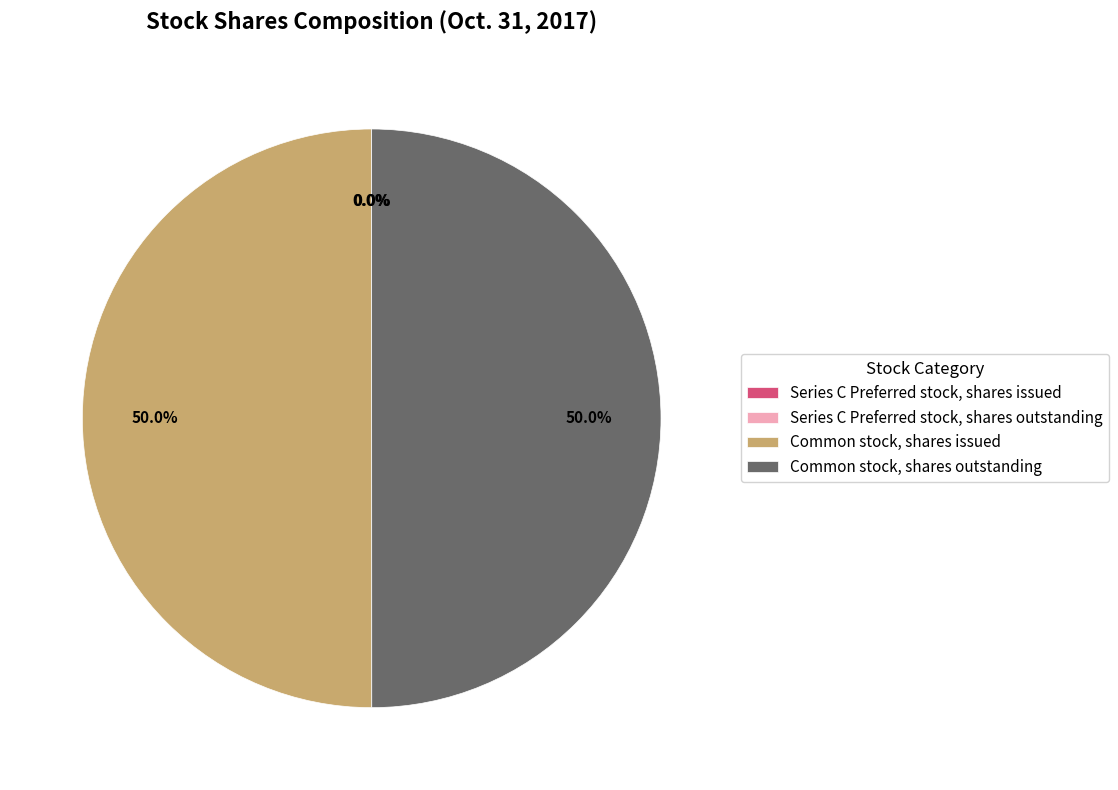

How many segments does this pie chart have?

4